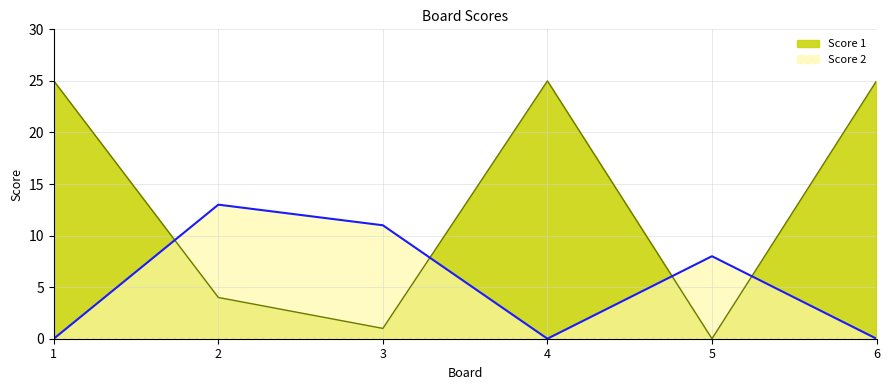

The value of Score 2 at 4 is -5. True or false?

False